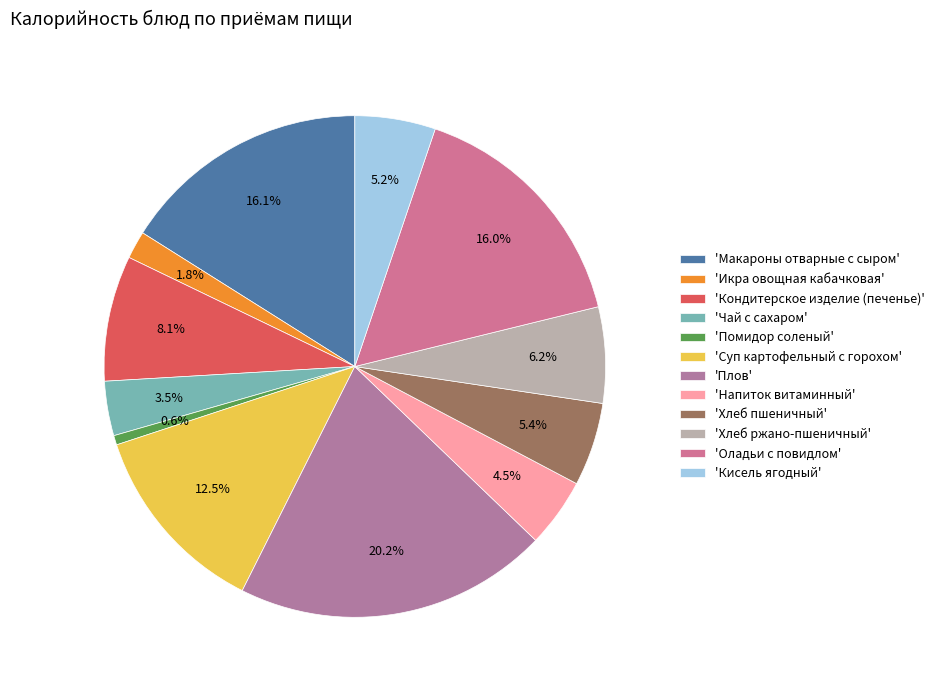

To the nearest percent, what is the average slice percentage?

8%